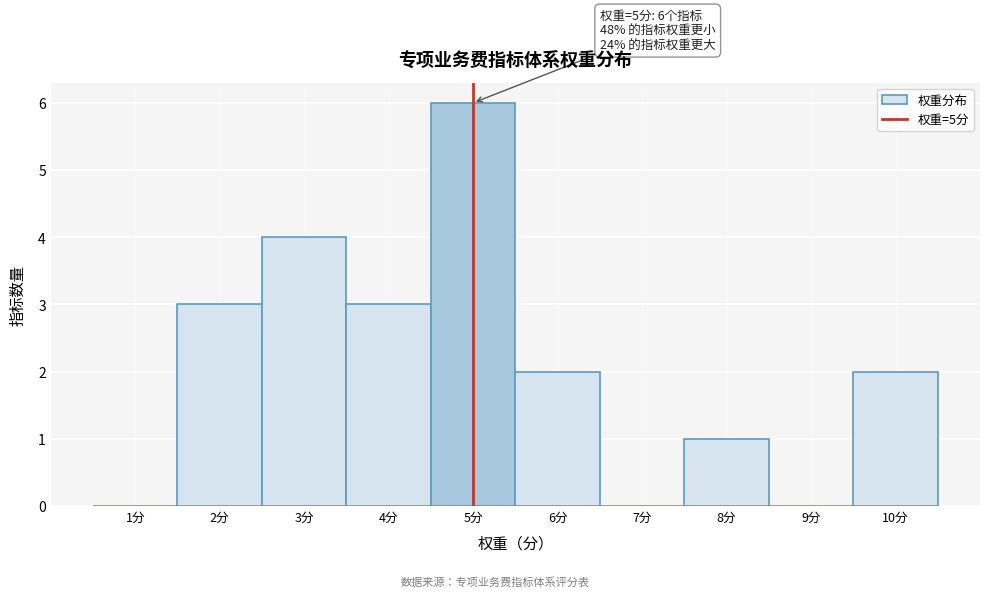

Over which range of the x-axis is the bar tallest?

4.5 to 5.5